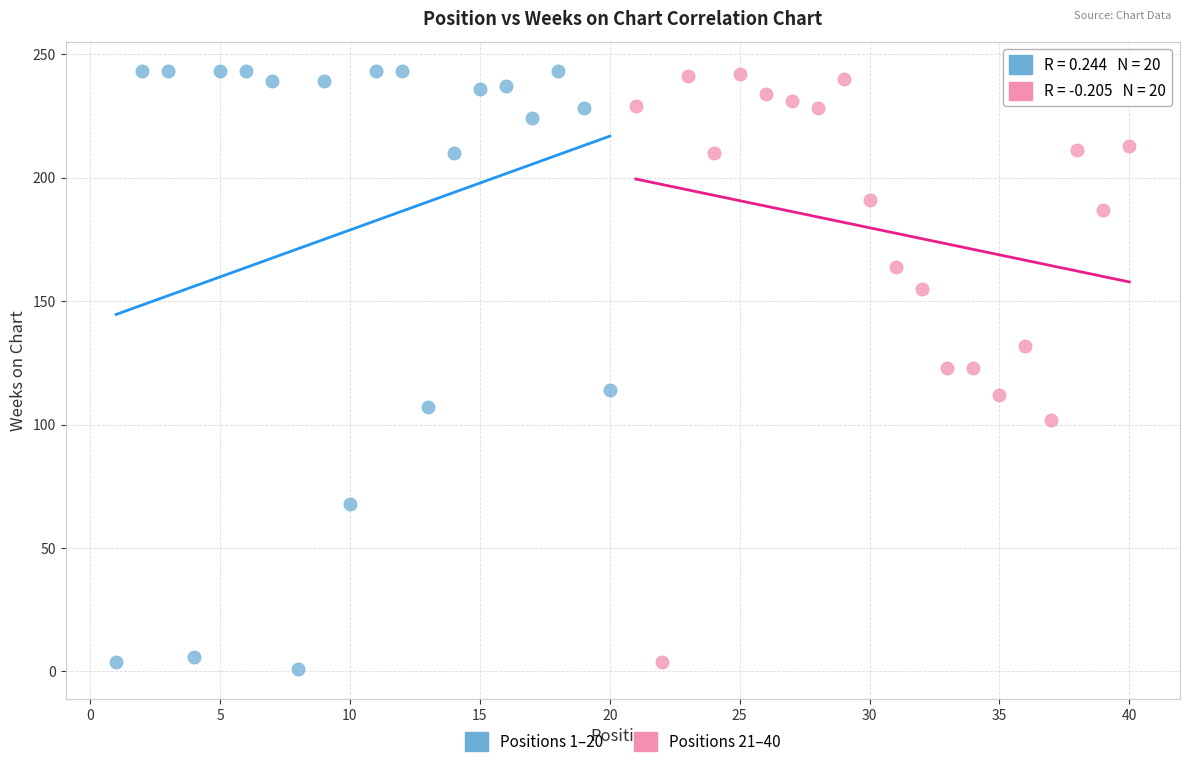

Which series has the widest spread of Y values?

Positions 1–20